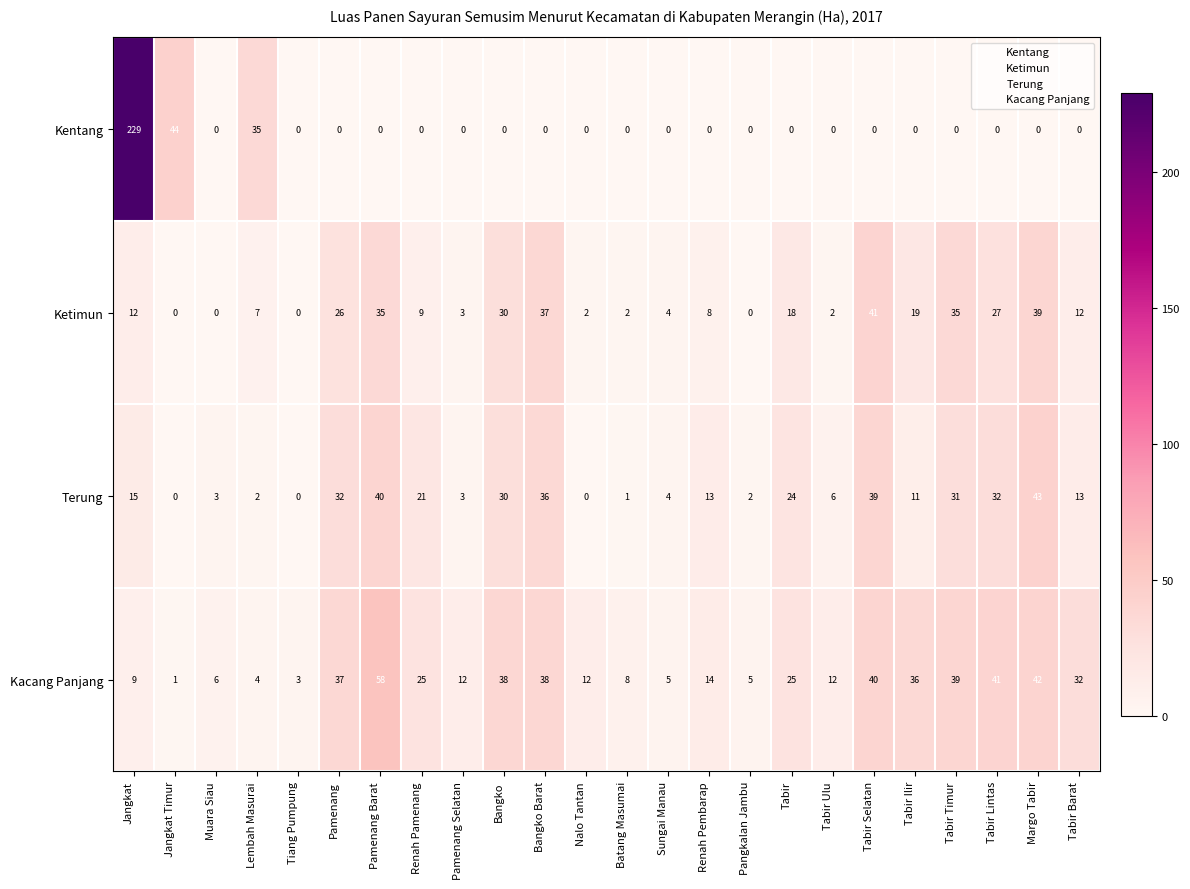

What is the maximum value shown in the chart?

229